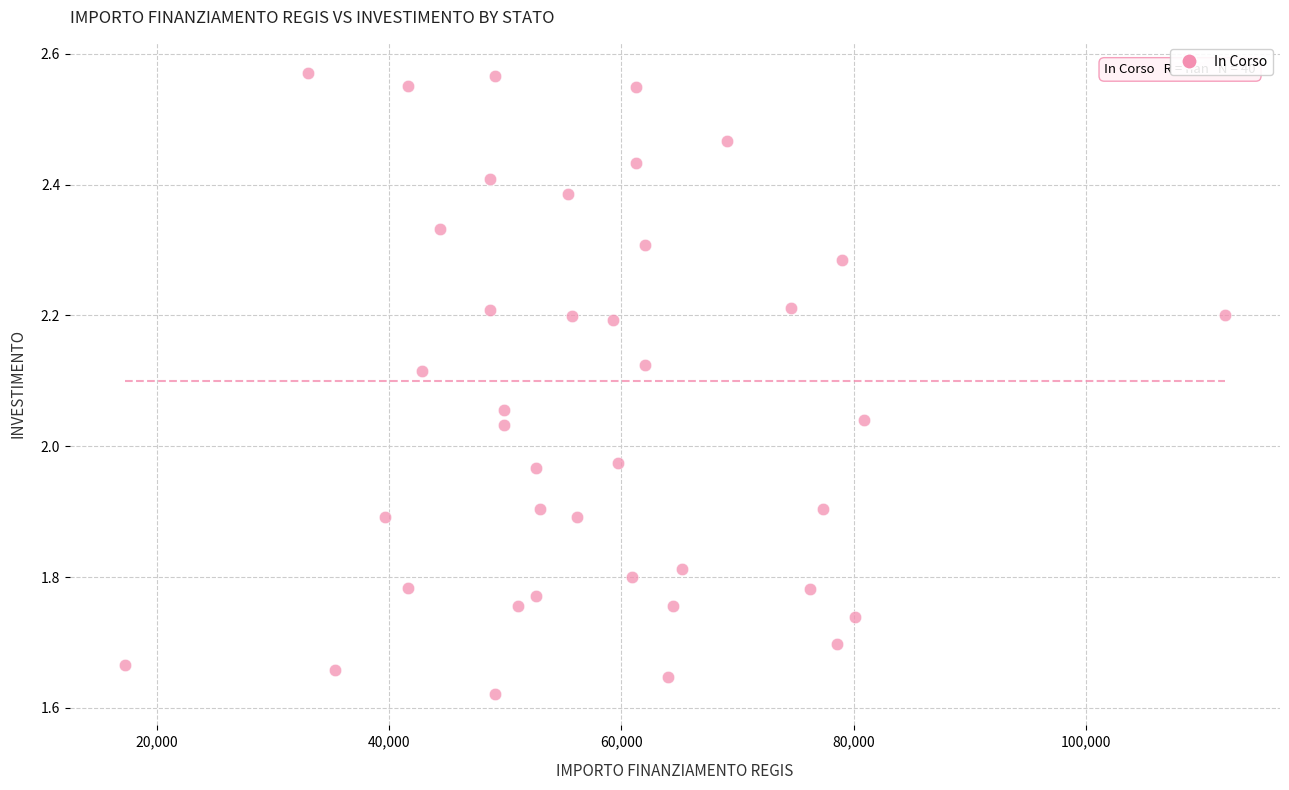

What is the range of X values (max minus min)?

94665.7